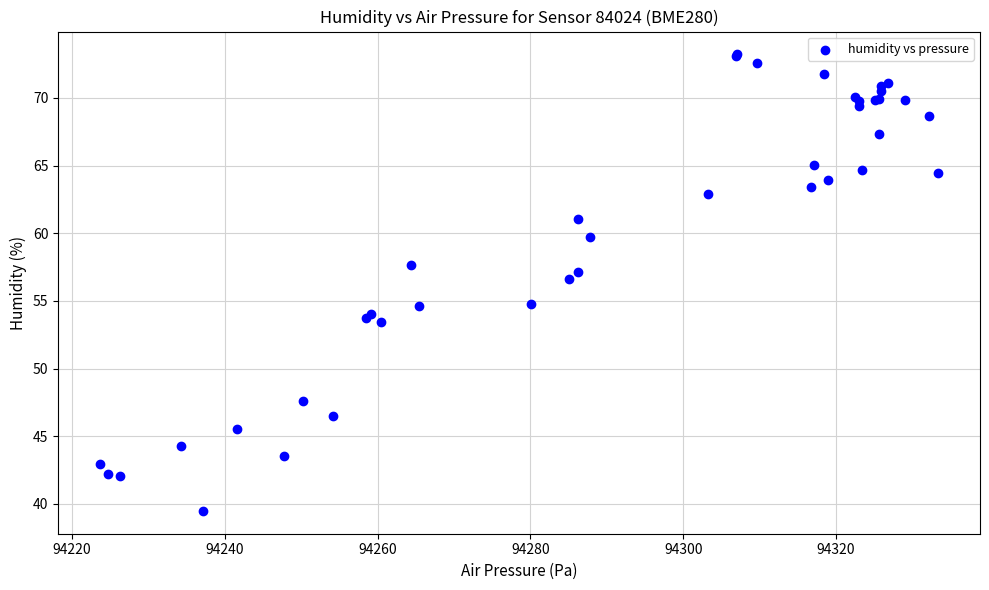

What Y value in the scatter plot is closest to 56?

56.6